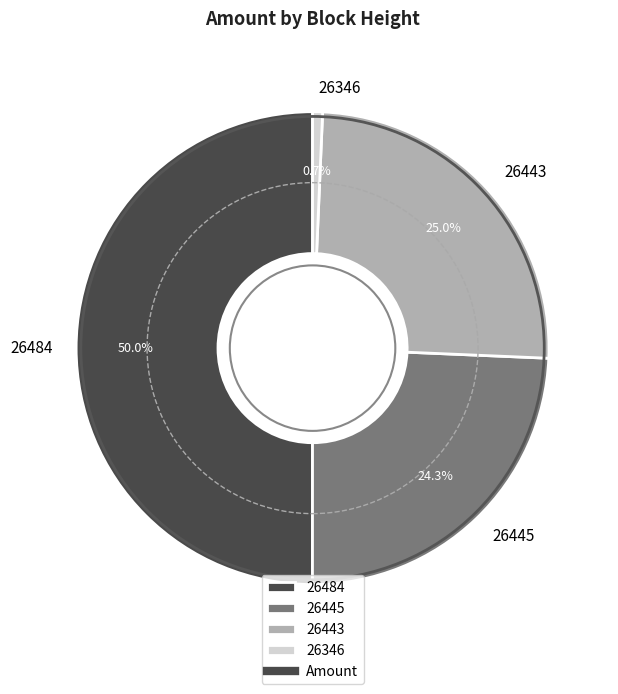

To the nearest percent, what is the difference between the 26484 and 26445 slice percentages?

26%